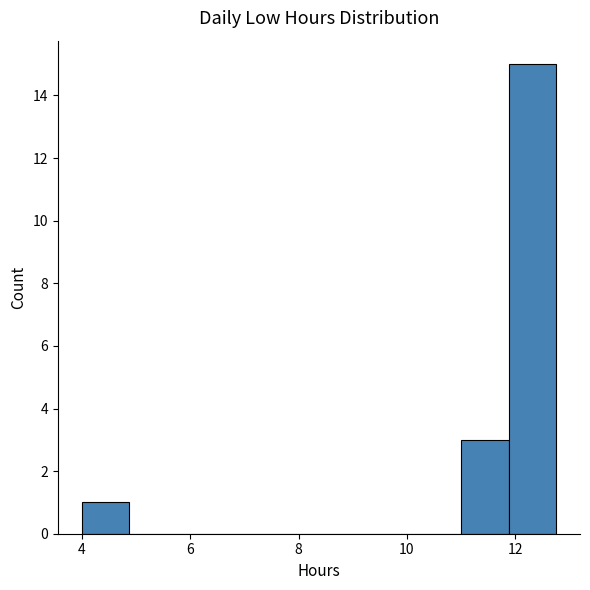

Reading left to right, list every bar in this chart as the range it spans on the x-axis followed by its height. Neither the bar edges nor the heights are printed on the chart, so give them approximately, as read against the axes.

4.0 to 4.8: 1
4.8 to 5.8: 0
5.8 to 6.6: 0
6.6 to 7.4: 0
7.4 to 8.4: 0
8.4 to 9.2: 0
9.2 to 10.2: 0
10.2 to 11.0: 0
11.0 to 11.8: 3
11.8 to 12.8: 15